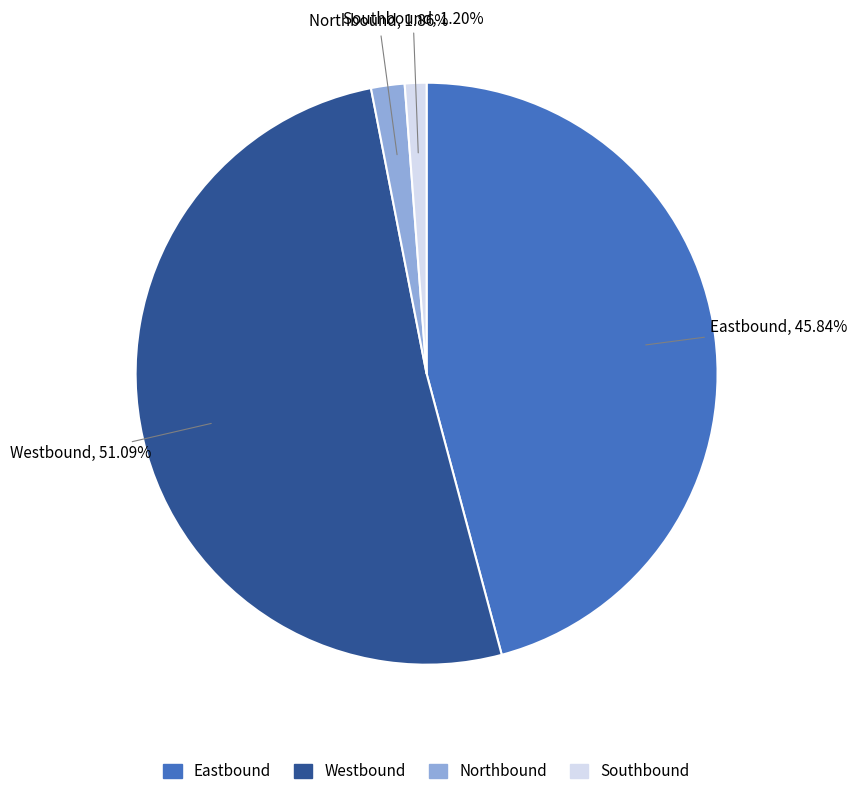

Is it true that Westbound is 51% of the pie?

True